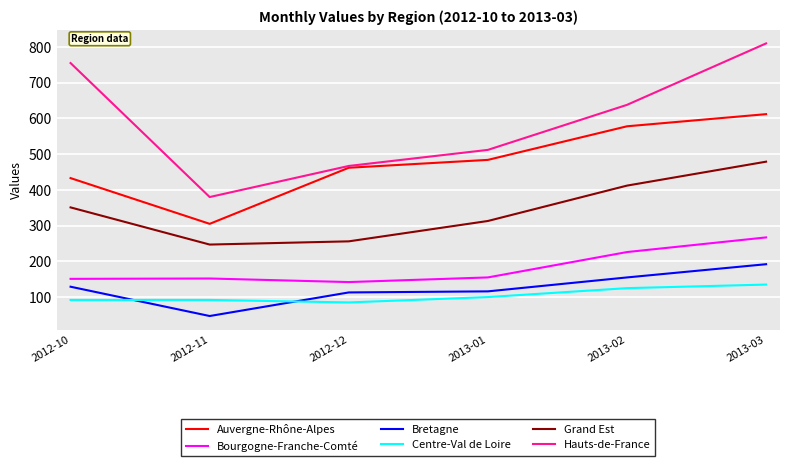

Rank the series by their maximum value, from lowest to highest.

Centre-Val de Loire, Bretagne, Bourgogne-Franche-Comté, Grand Est, Auvergne-Rhône-Alpes, Hauts-de-France